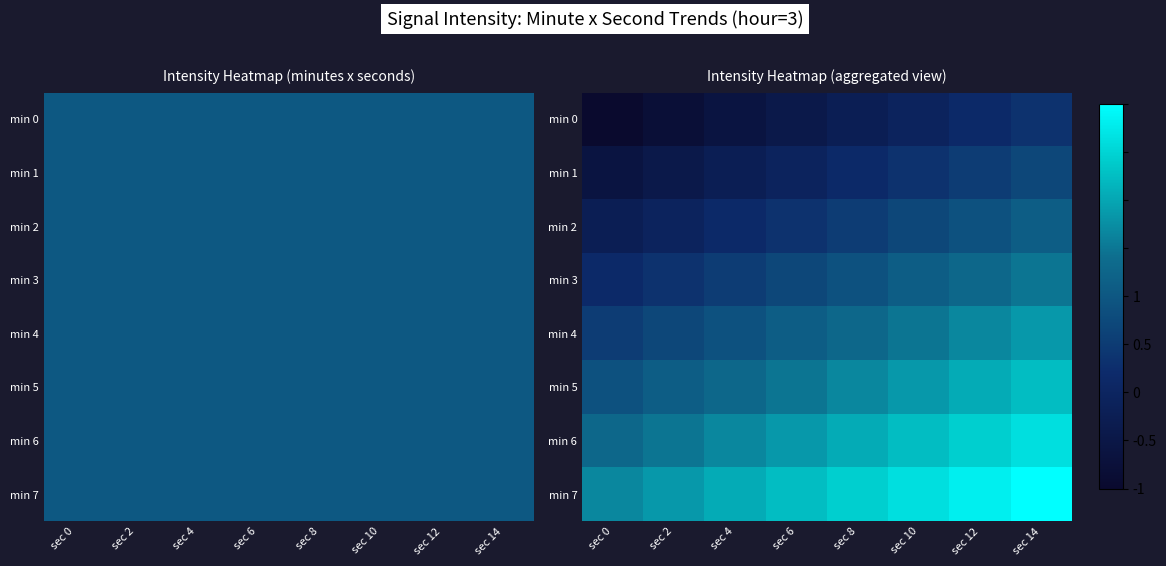

Is the value of min 1 at sec 0 greater than the value of min 3 at sec 2?

No